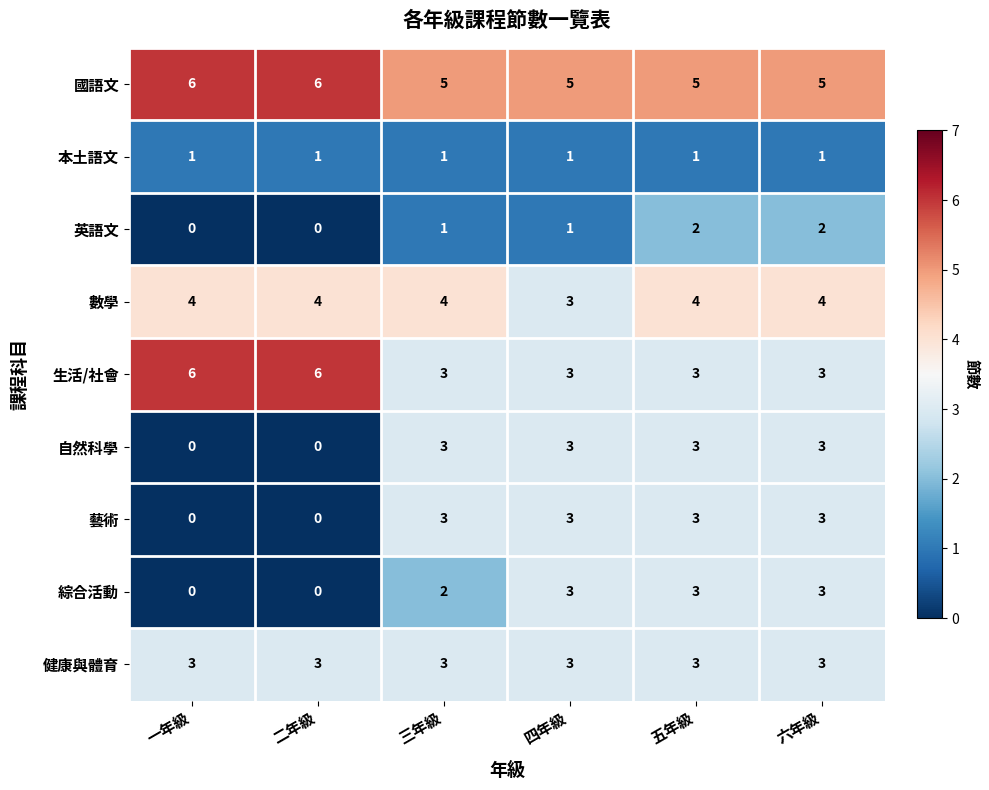

What is the sum of all 英語文 values?

6